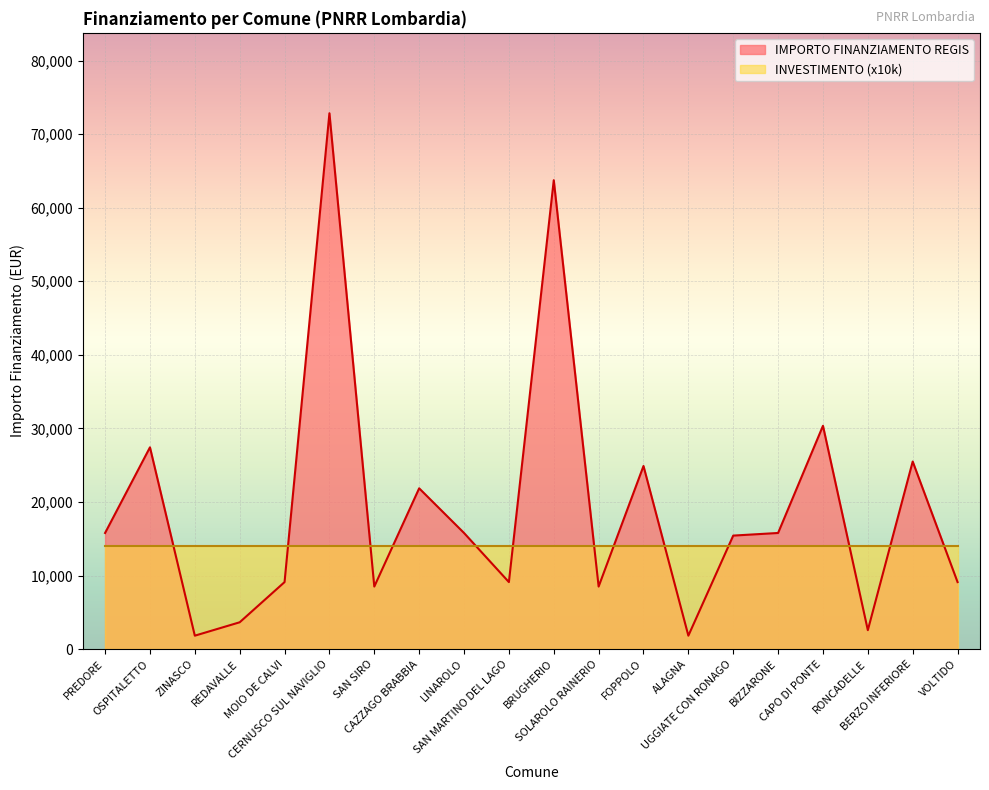

List the labels in order of value, smallest first.

ZINASCO, ALAGNA, RONCADELLE, REDAVALLE, SAN SIRO, SOLAROLO RAINERIO, MOIO DE CALVI, SAN MARTINO DEL LAGO, VOLTIDO, UGGIATE CON RONAGO, PREDORE, LINAROLO, BIZZARONE, CAZZAGO BRABBIA, FOPPOLO, BERZO INFERIORE, OSPITALETTO, CAPO DI PONTE, BRUGHERIO, CERNUSCO SUL NAVIGLIO